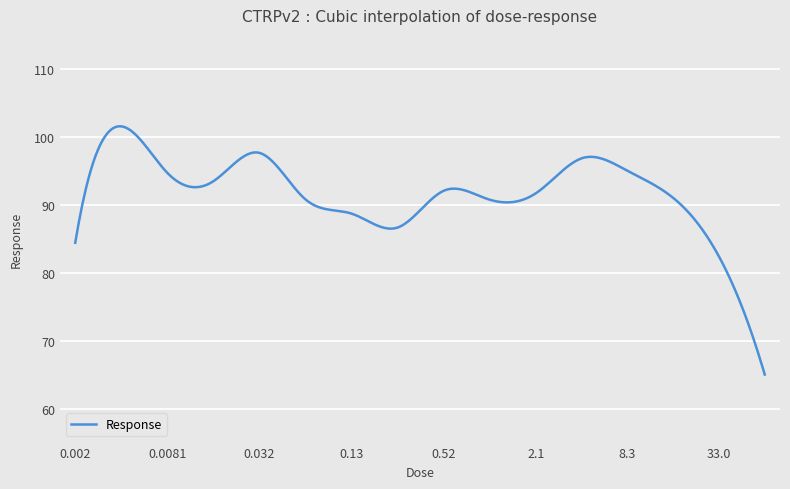

What is the smallest value displayed?

65.0